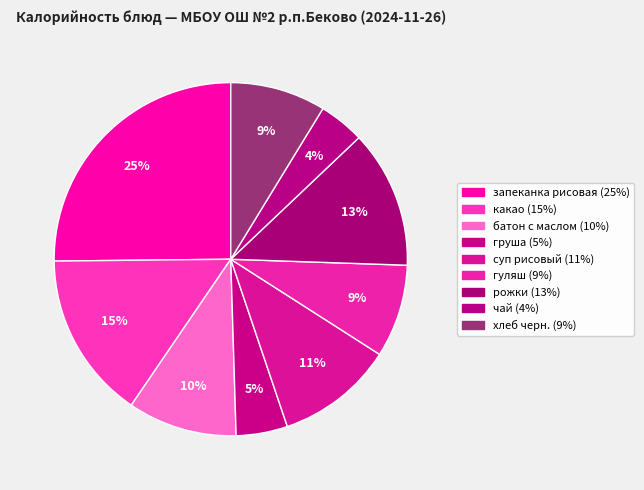

Is there any slice that represents more than half of the pie?

No